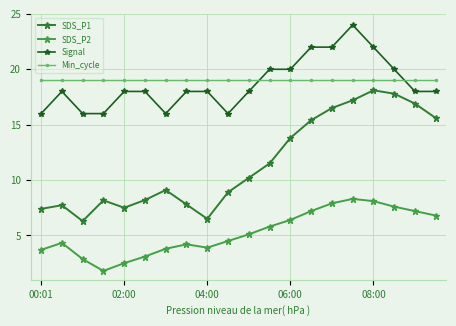

True or false: SDS_P2 and SDS_P1 cross at least once.

False